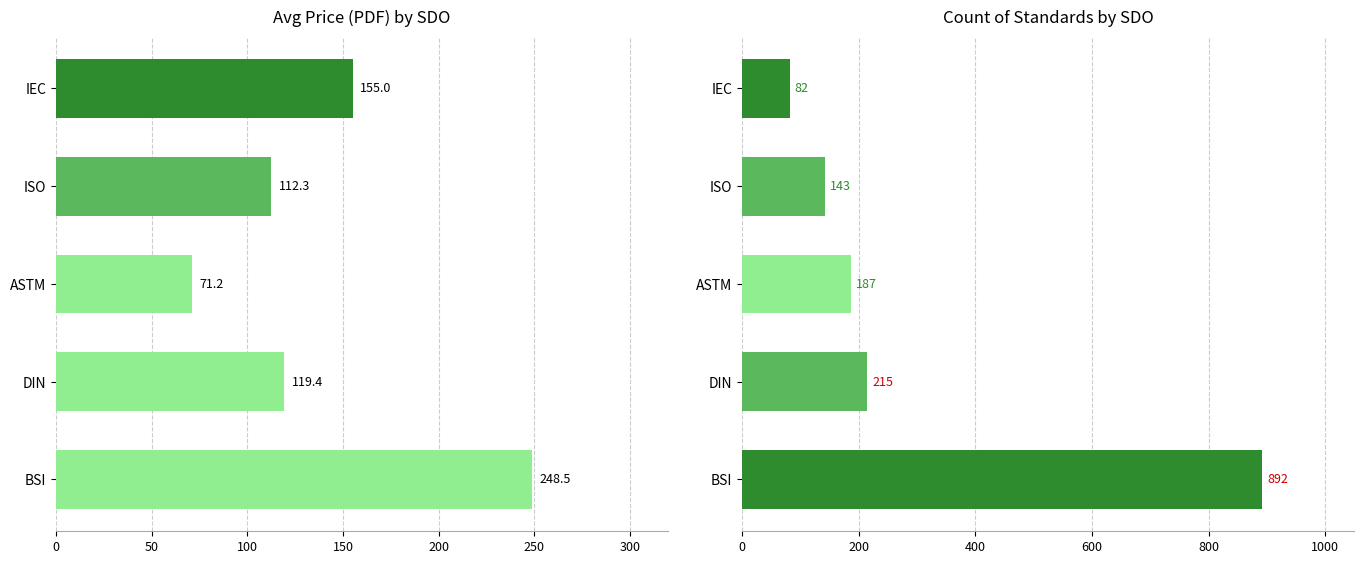

At 100, list the series in order from smallest to largest.

Avg Price (PDF), Count of Standards